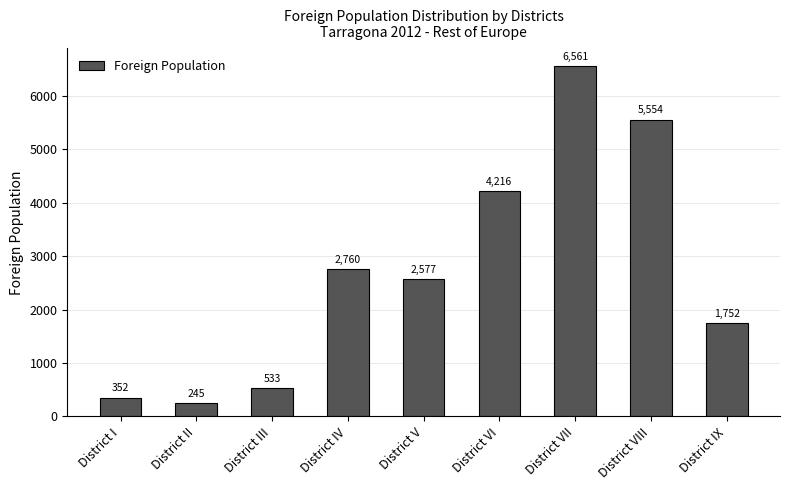

Are the bars horizontal?

No